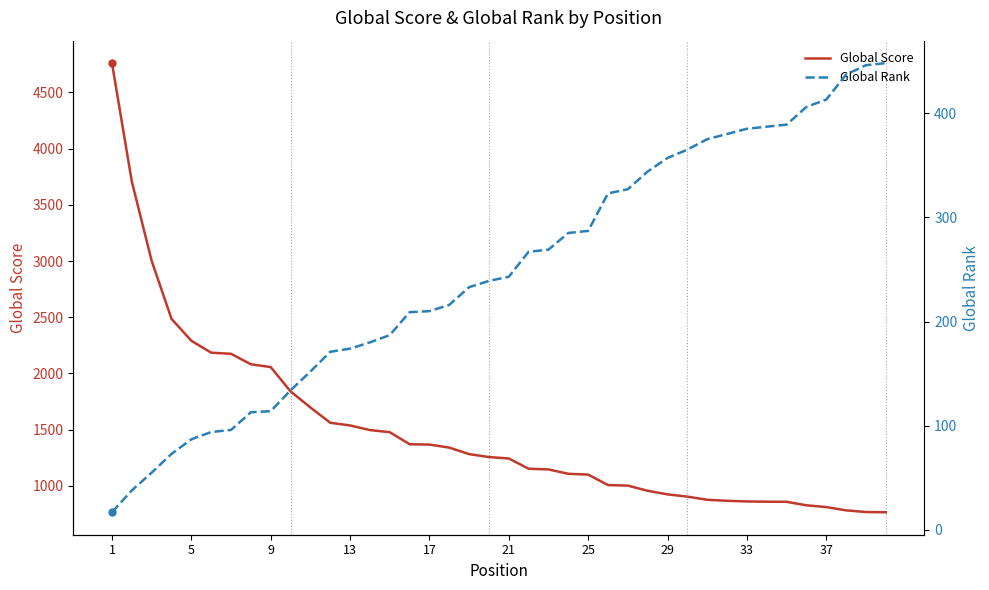

What is the lowest value of the Global Score series?

766